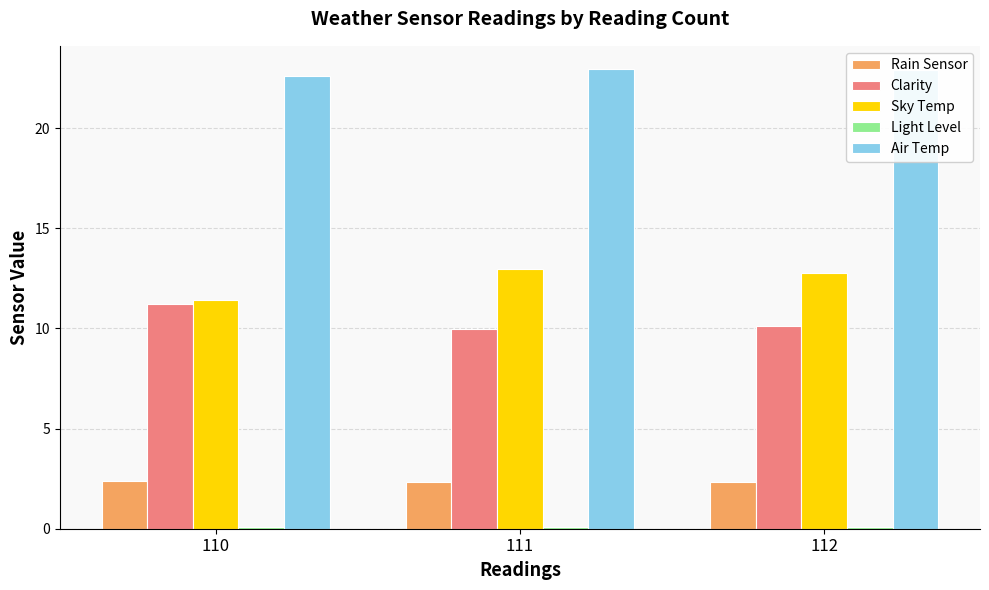

Is it true that Sky Temp equals 5.7 at 110?

False